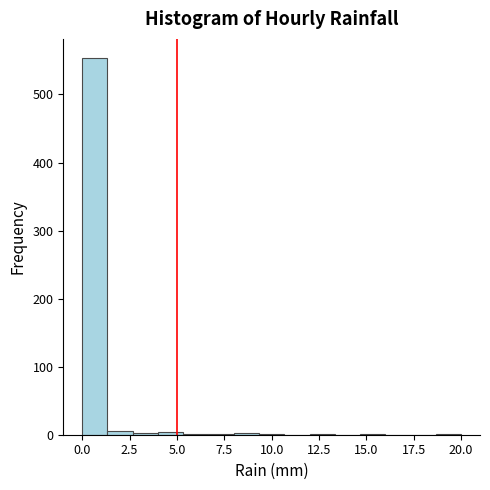

Read against the x-axis, roughly where is the centre of the tallest bar?

0.5